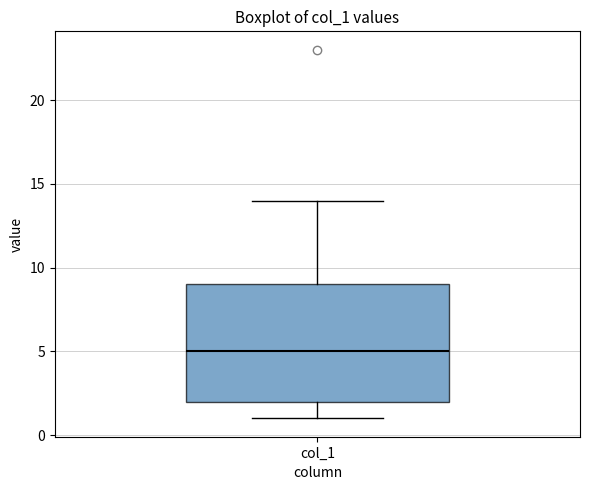

Transcribe this box plot: give where the median line is, the range the box spans, and where the two whiskers end, as read against the y-axis. The values are not printed on the chart, so give them approximately, as read against the axis.

median 5, box 2 to 9, whiskers 1 to 14